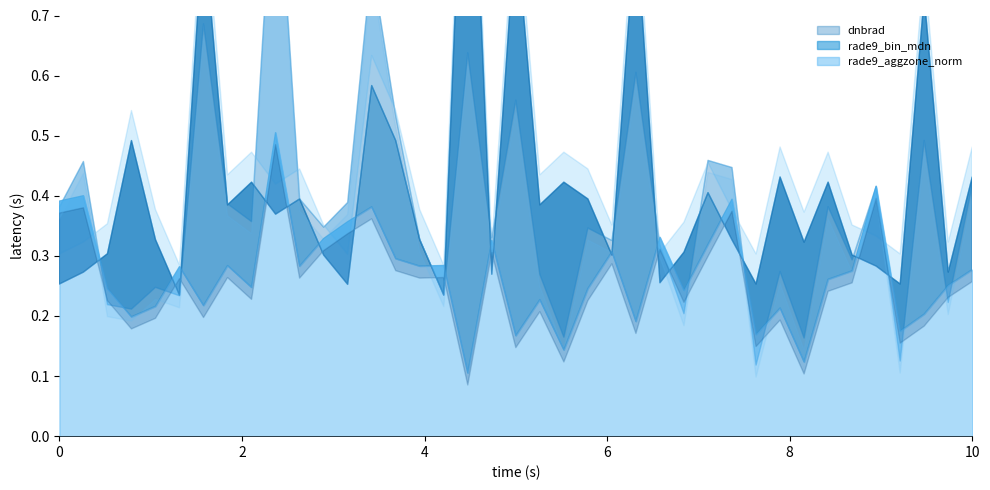

List the series in order of their peak value, lowest first.

rade9_aggzone_norm, dnbrad, rade9_bin_mdn